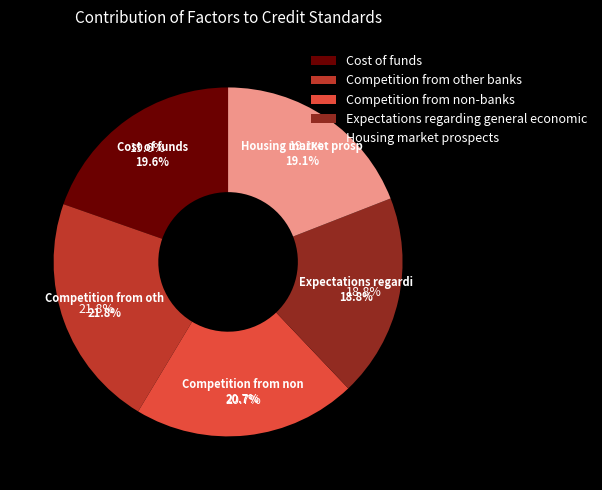

What is the ratio of the value at Competition from other banks to the value at Competition from non-banks?

1.1